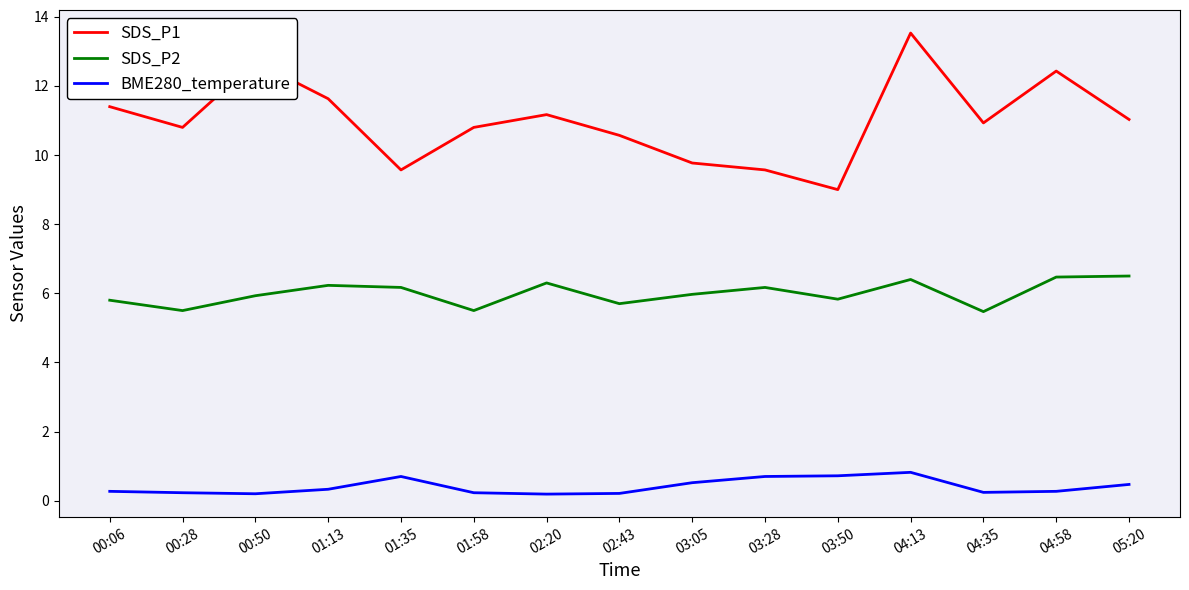

At which category is the sum across all series the highest?

04:13